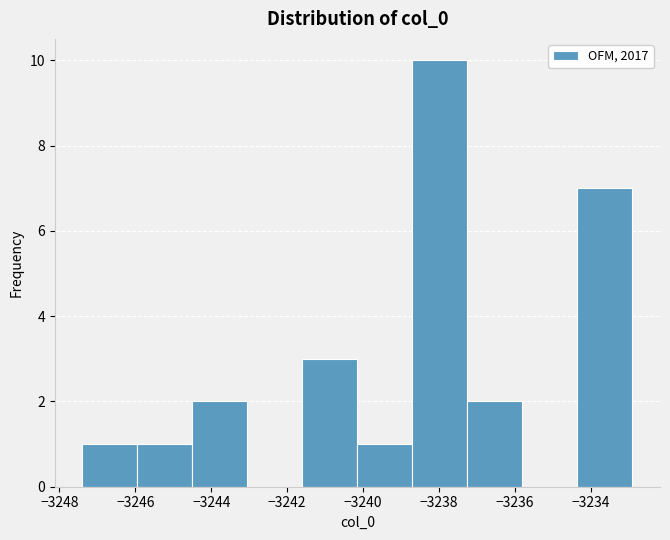

How tall is the bar that spans -3244.4 to -3243.0 on the x-axis? Neither the bar edges nor the heights are printed on the chart, so give them approximately, as read against the axes.

2